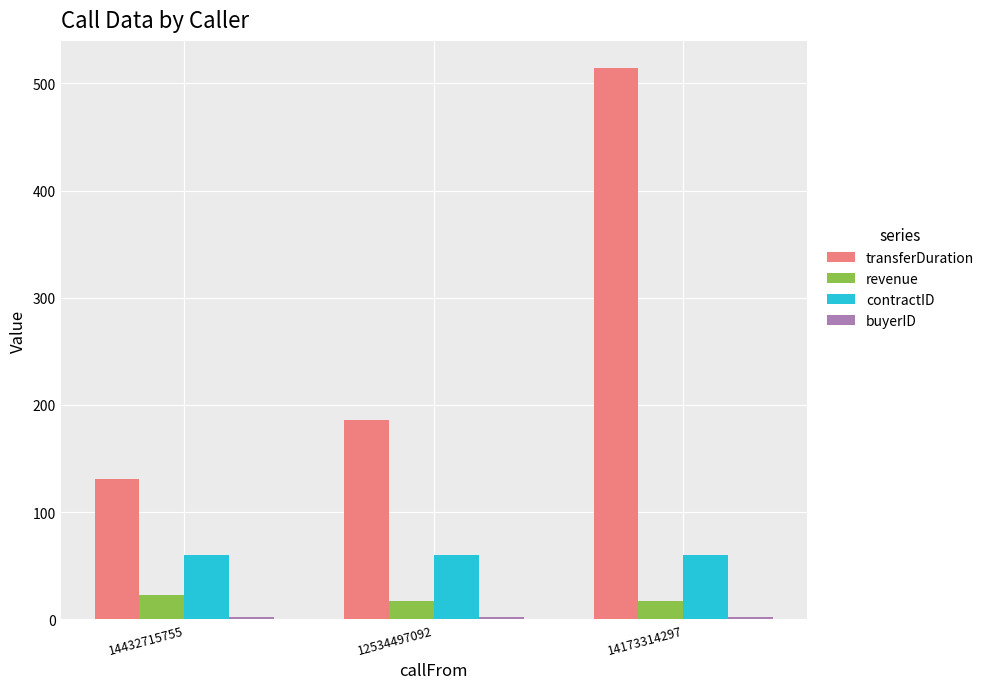

What is the sum of all contractID values?

180.0